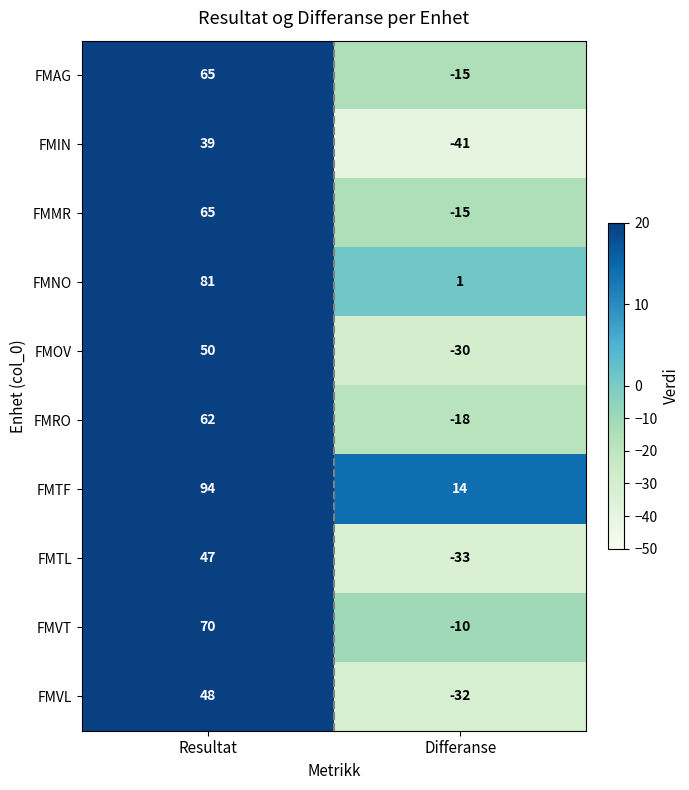

Read the FMTL value at Resultat, to the nearest 5.

45